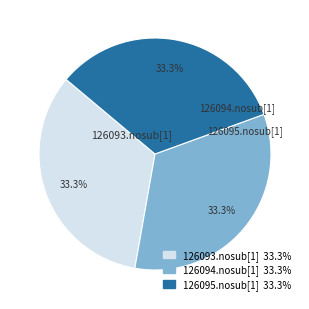

What percentage is the 126093.nosub[1] slice, to the nearest percent?

33%